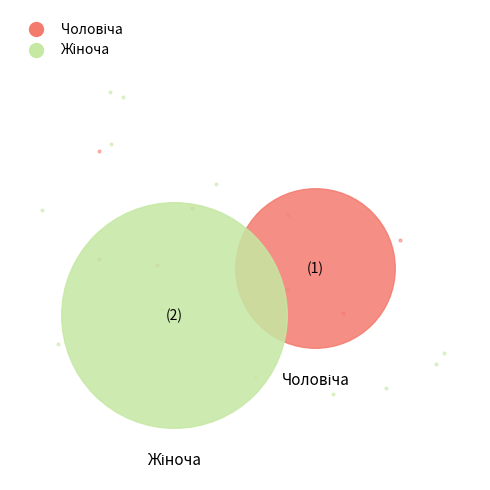

How many segments does this pie chart have?

2